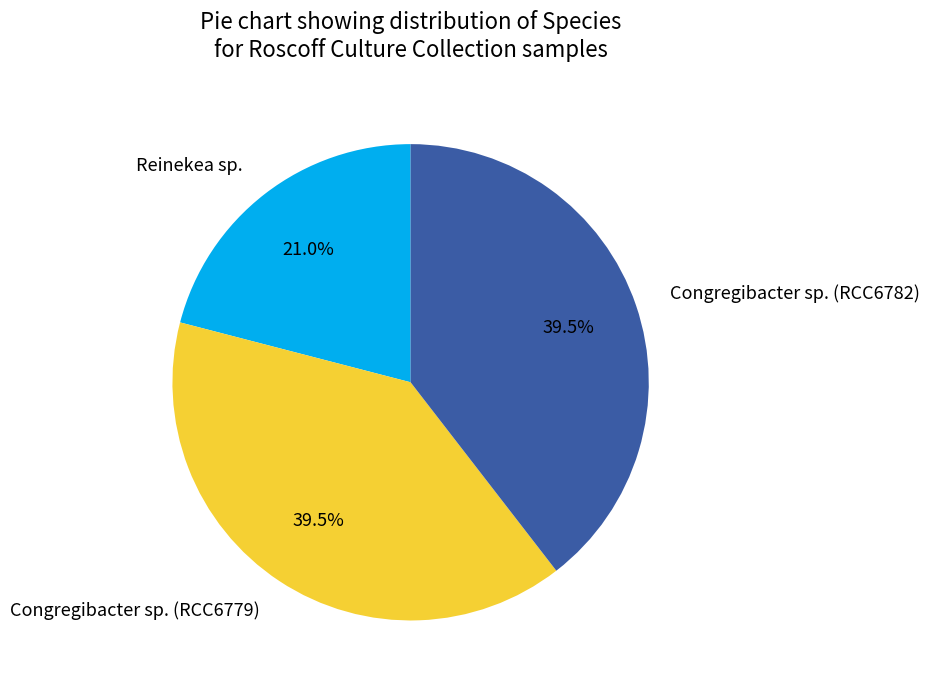

Which slice is the smallest?

Reinekea sp.